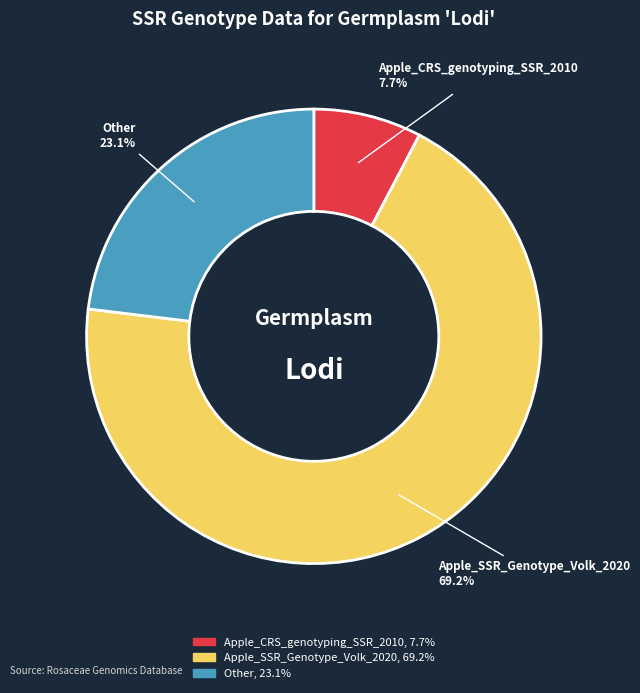

To the nearest percent, what portion does Apple_CRS_genotyping_SSR_2010 represent?

8%